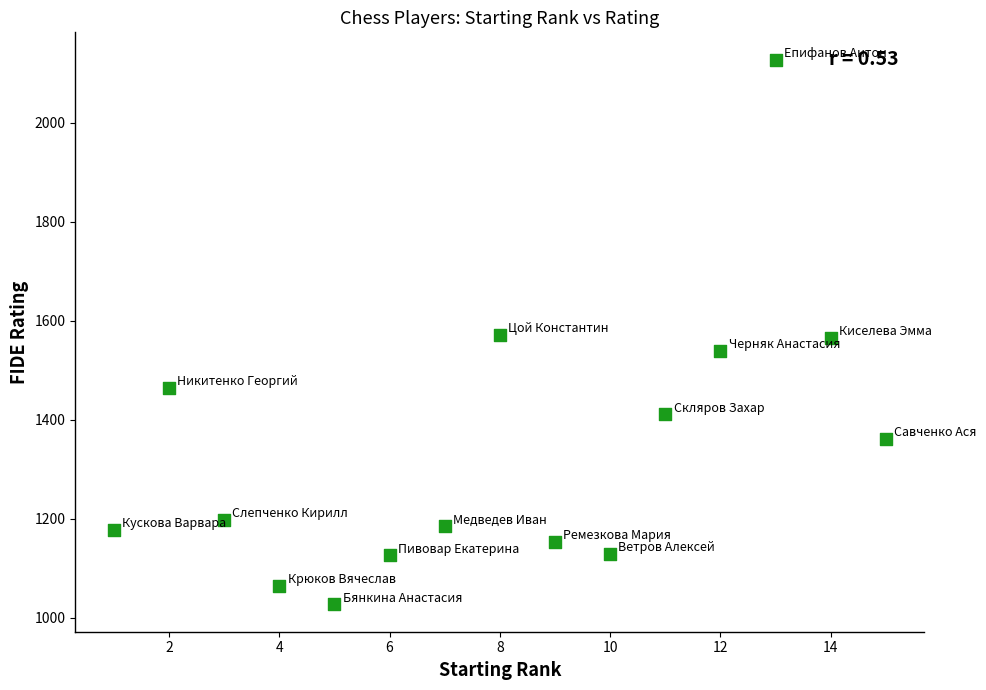

What is the range of Y values (max minus min)?

1101